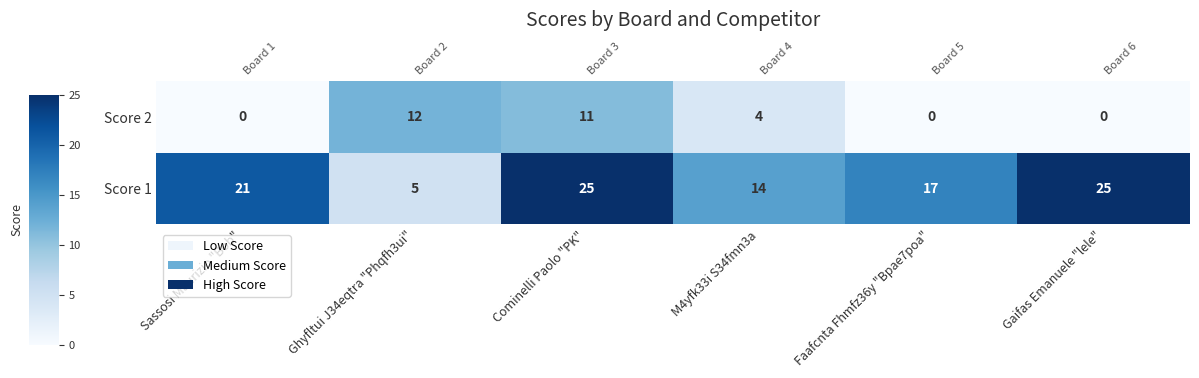

At how many categories does at least one series exceed 0?

6